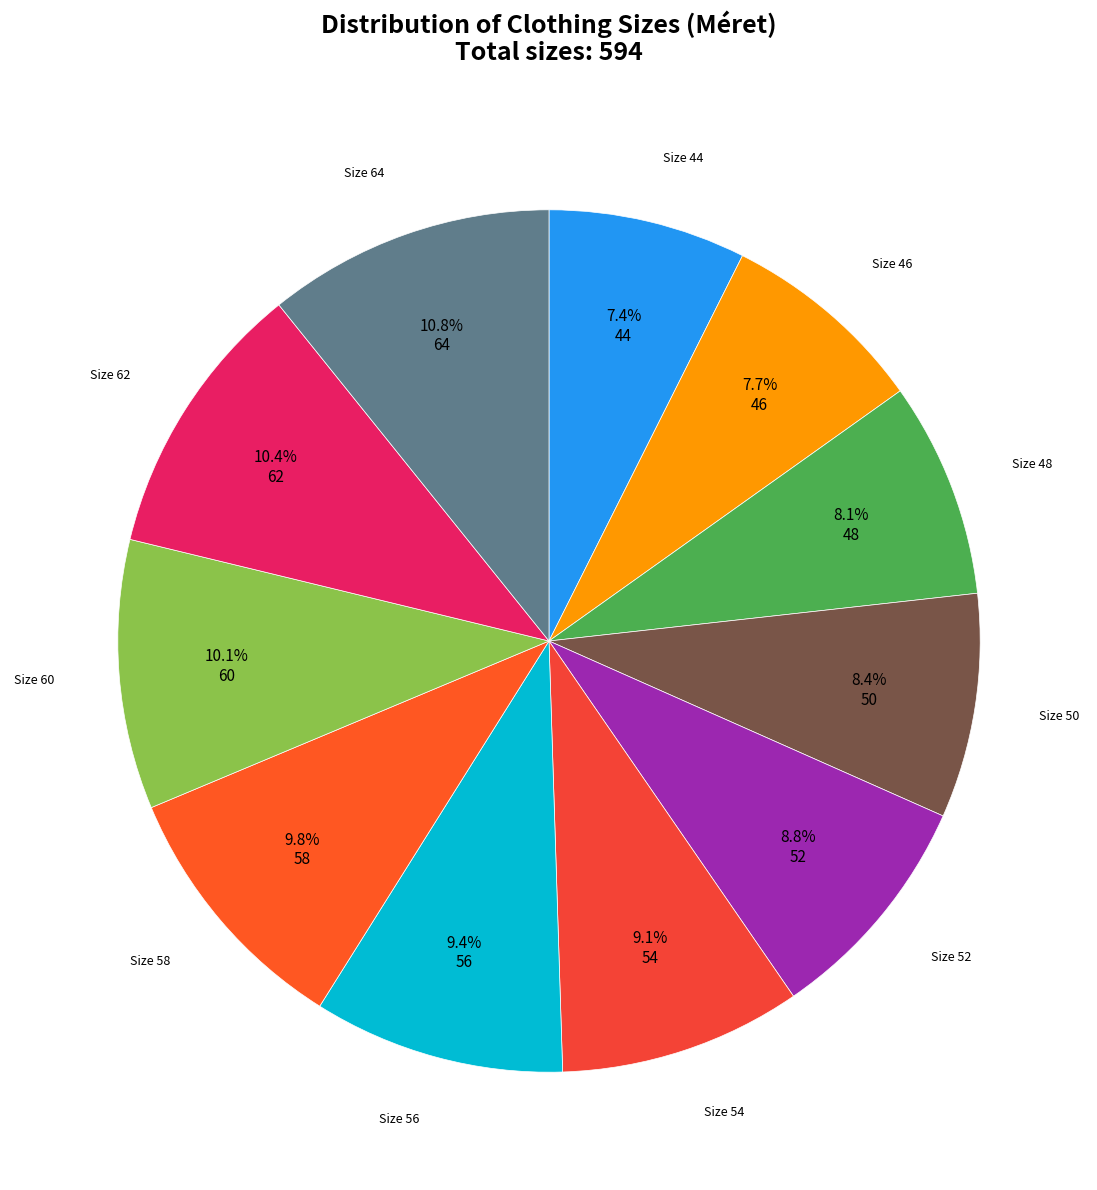

Approximately how many times larger is the value at Size 64 compared to Size 60?

1.1